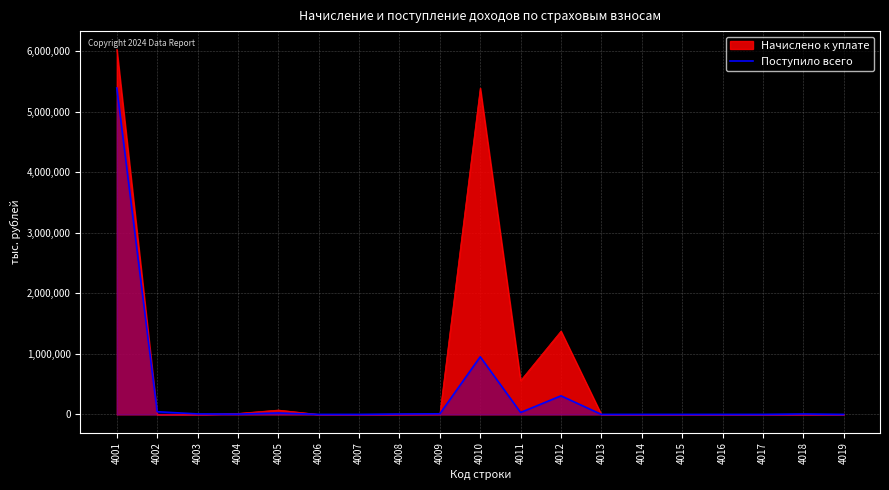

What is the maximum value shown in the chart?

6026988